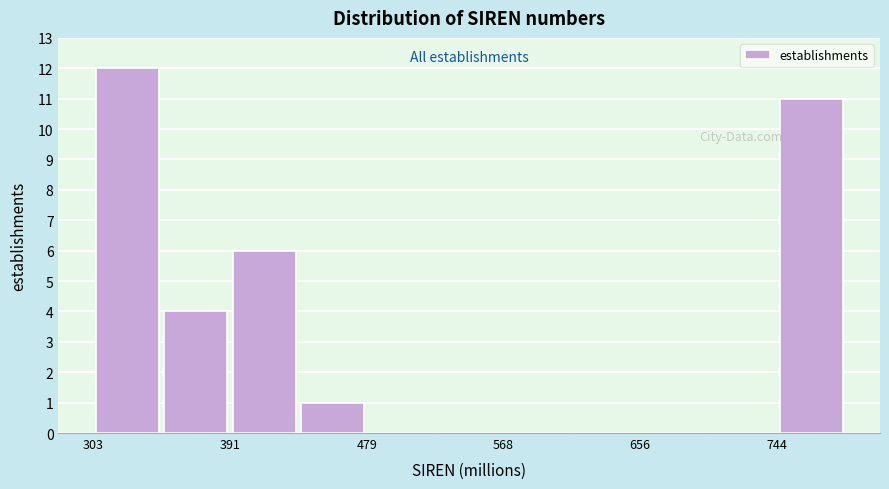

Reading left to right, transcribe this chart: for each bar, give the range it covers on the x-axis and its height. Neither the bar edges nor the heights are printed on the chart, so give them approximately, as read against the axes.

300 to 350: 12
350 to 390: 4
390 to 440: 6
440 to 480: 1
480 to 520: 0
520 to 570: 0
570 to 610: 0
610 to 660: 0
660 to 700: 0
700 to 740: 0
740 to 790: 11